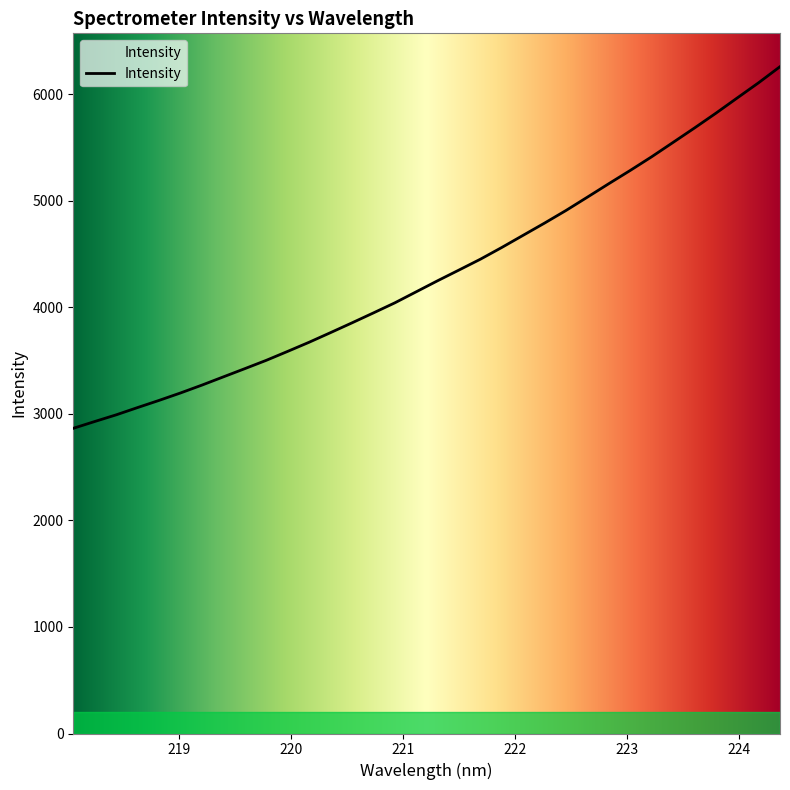

Does the chart display data point markers on the line(s)?

No